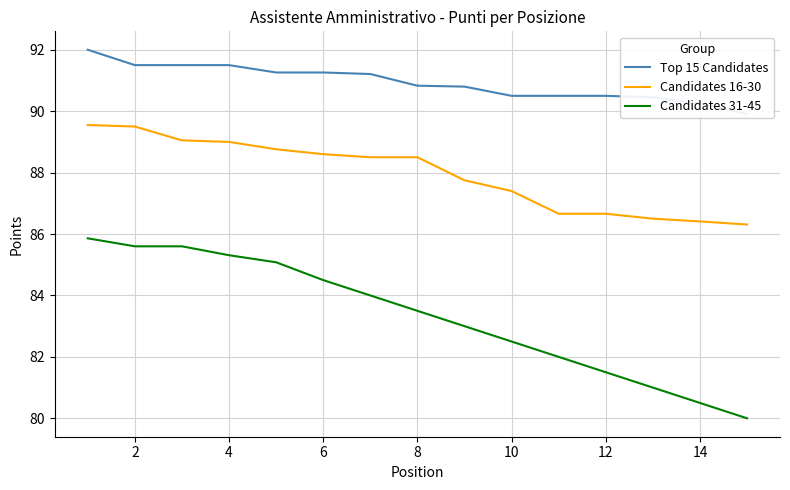

Which series has the widest spread of values?

Candidates 31-45